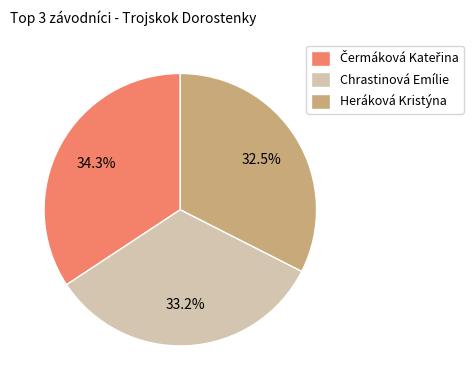

To the nearest percent, what is the difference between the largest and smallest slice percentages?

2%